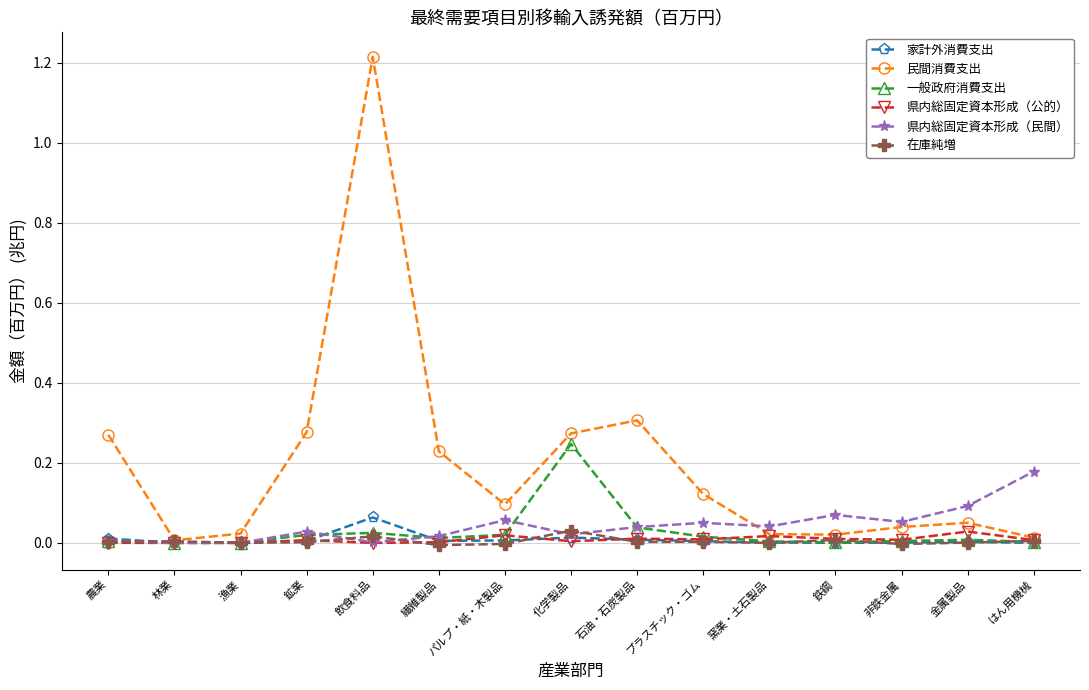

At how many categories does at least one series exceed 0?

15